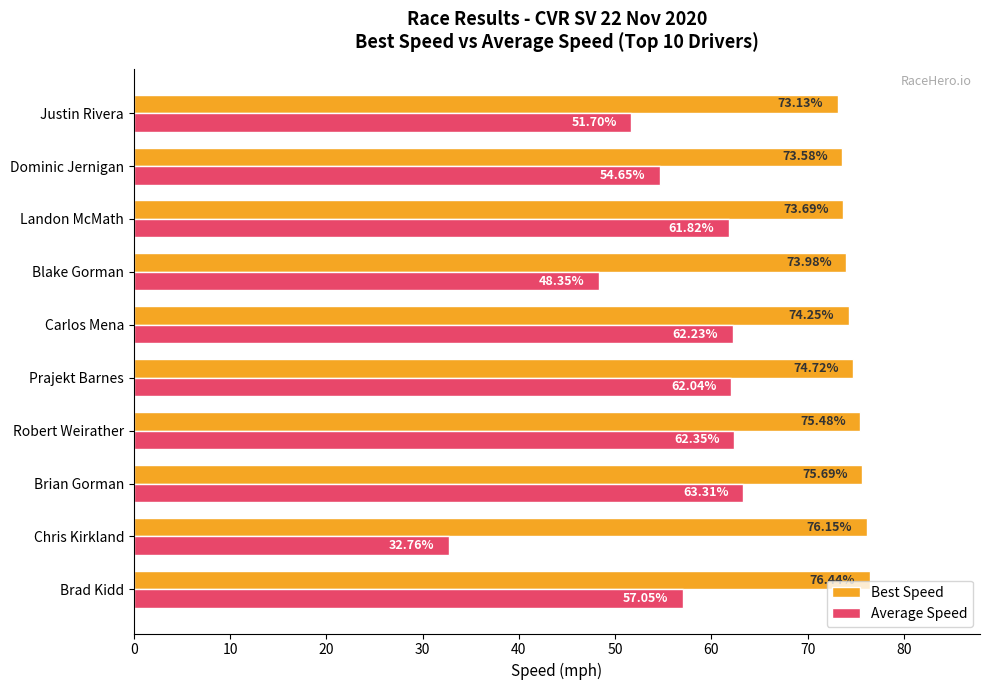

List the series in order of their peak value, highest first.

Best Speed, Average Speed